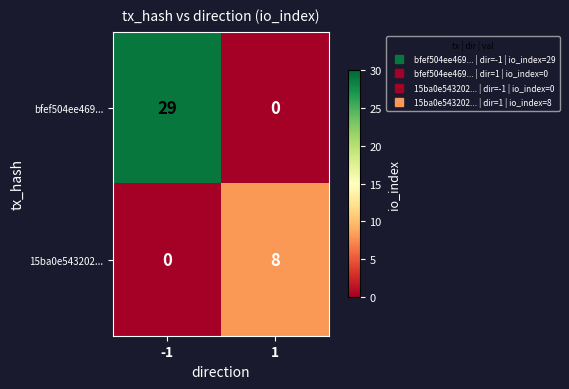

Rank the series by their average value, from lowest to highest.

15ba0e543202..., bfef504ee469...